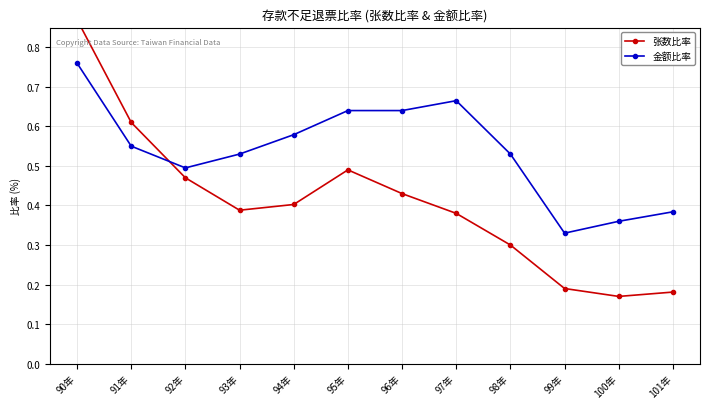

Reading left to right, what are all the values shown in this chart?

张数比率: 0.9	0.6	0.5	0.4	0.4	0.5	0.4	0.4	0.3	0.2	0.2	0.2
金额比率: 0.8	0.6	0.5	0.5	0.6	0.6	0.6	0.7	0.5	0.3	0.4	0.4